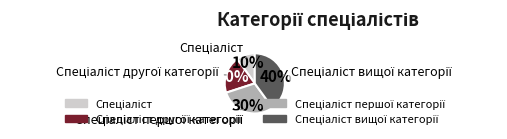

Is there any slice that represents more than half of the pie?

No